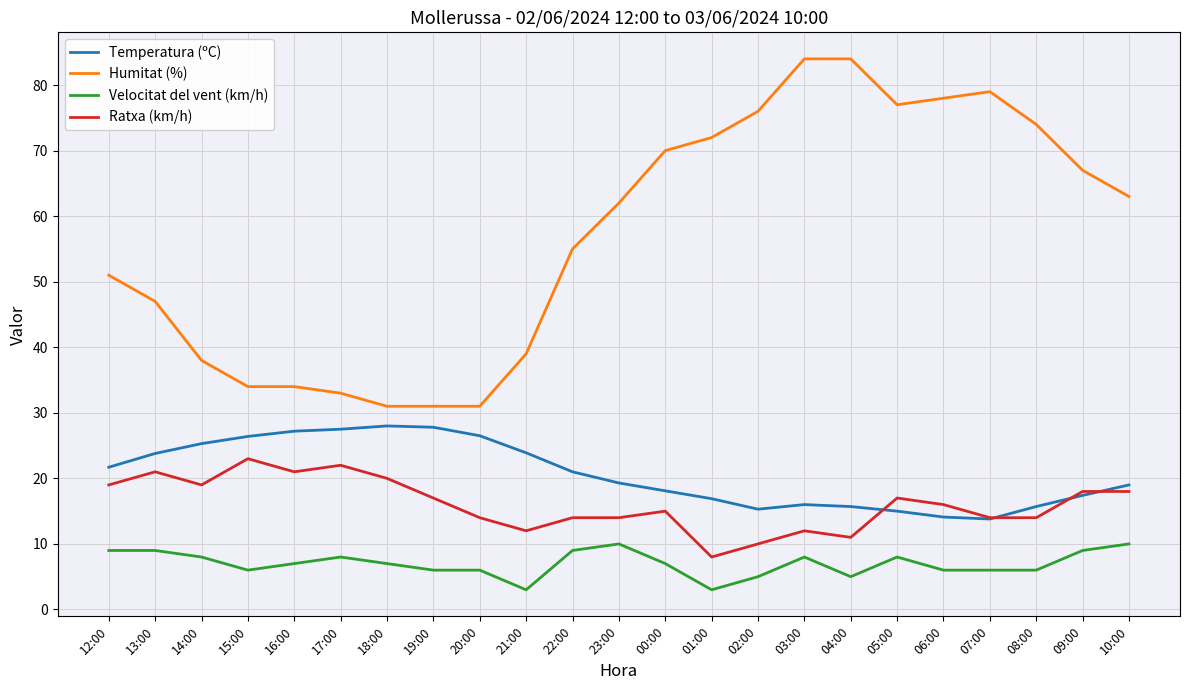

Count the number of categories in the chart.

23